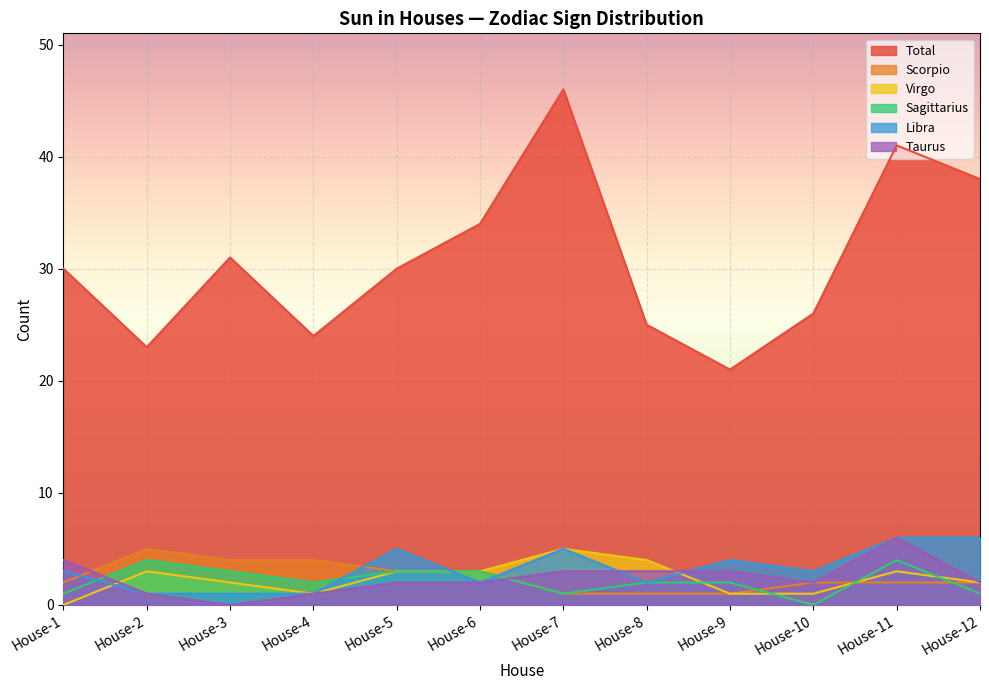

At which category does Scorpio reach its first local peak?

House-2